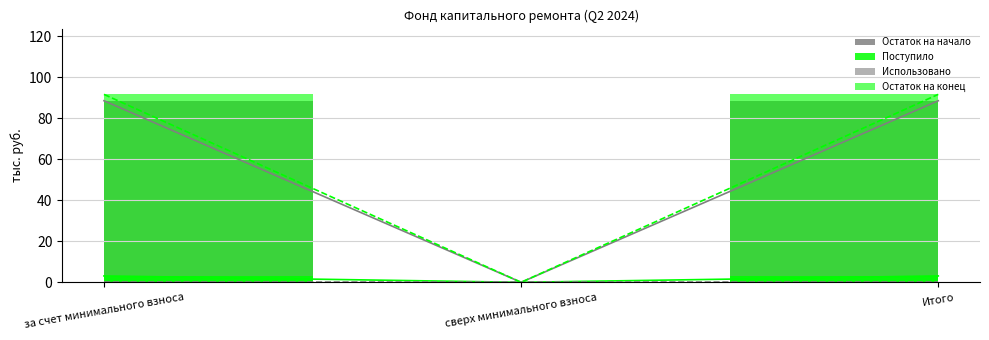

Reading left to right, extract all data points from this chart.

Остаток на начало: 88.5	0.0	88.5
Поступило: 3.1	0.0	3.1
Остаток на конец: 91.6	0.0	91.6